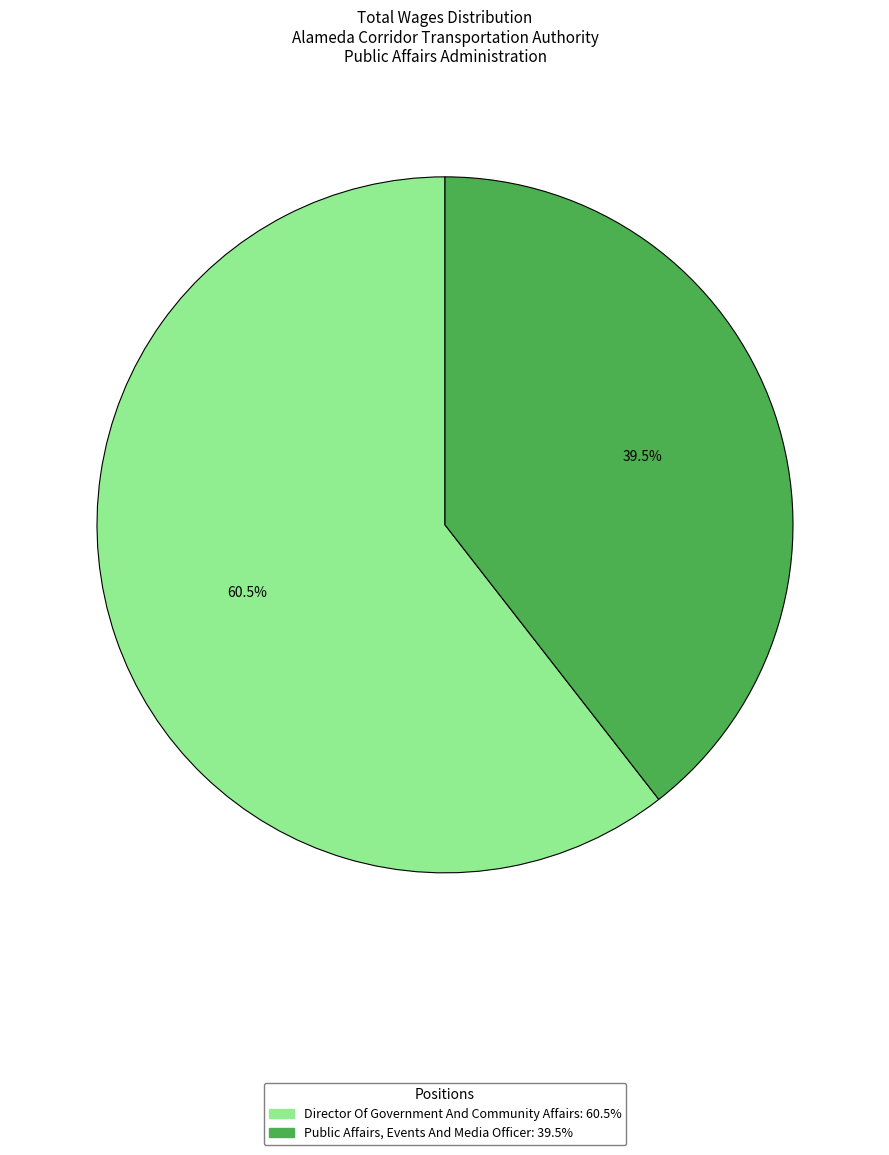

Which has a higher value, Public Affairs, Events And Media Officer or Director Of Government And Community Affairs?

Director Of Government And Community Affairs